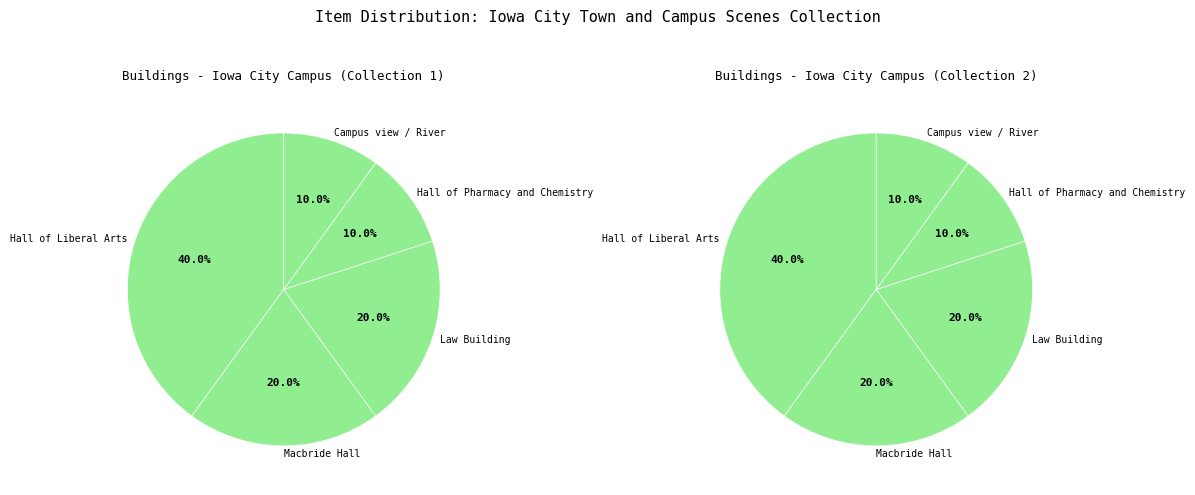

Count the number of slices in the pie.

5